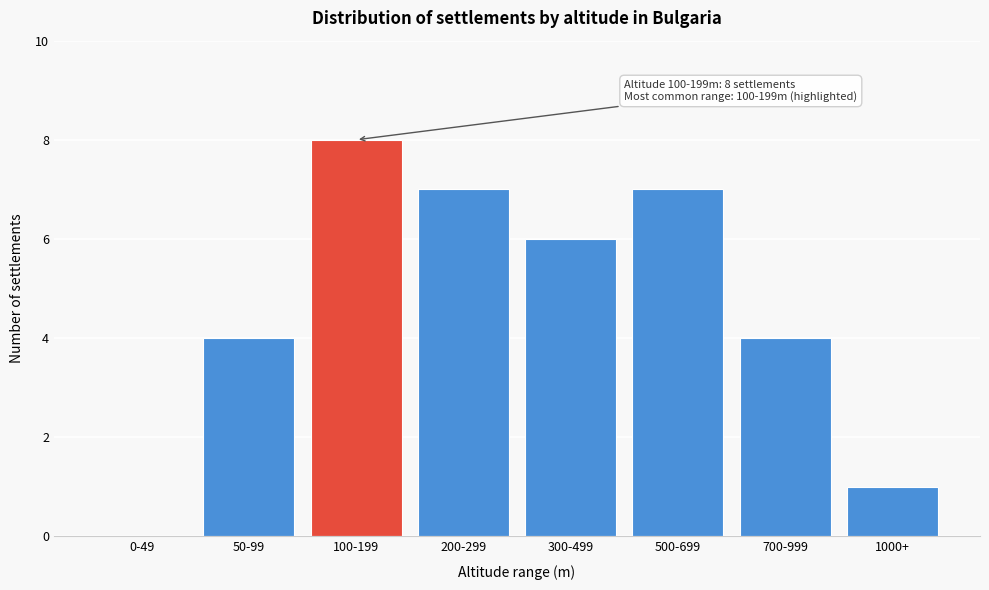

Reading left to right, list all the values displayed in this chart.

0-49=0	50-99=4	100-199=8	200-299=7	300-499=6	500-699=7	700-999=4	1000+=1